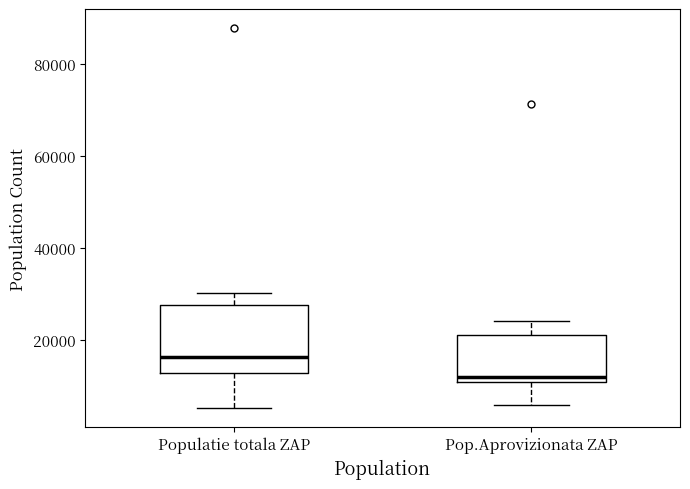

Where does the lower whisker of the box for Populatie totala ZAP end on the y-axis? The values are not printed on the chart, so give them approximately, as read against the axis.

6000